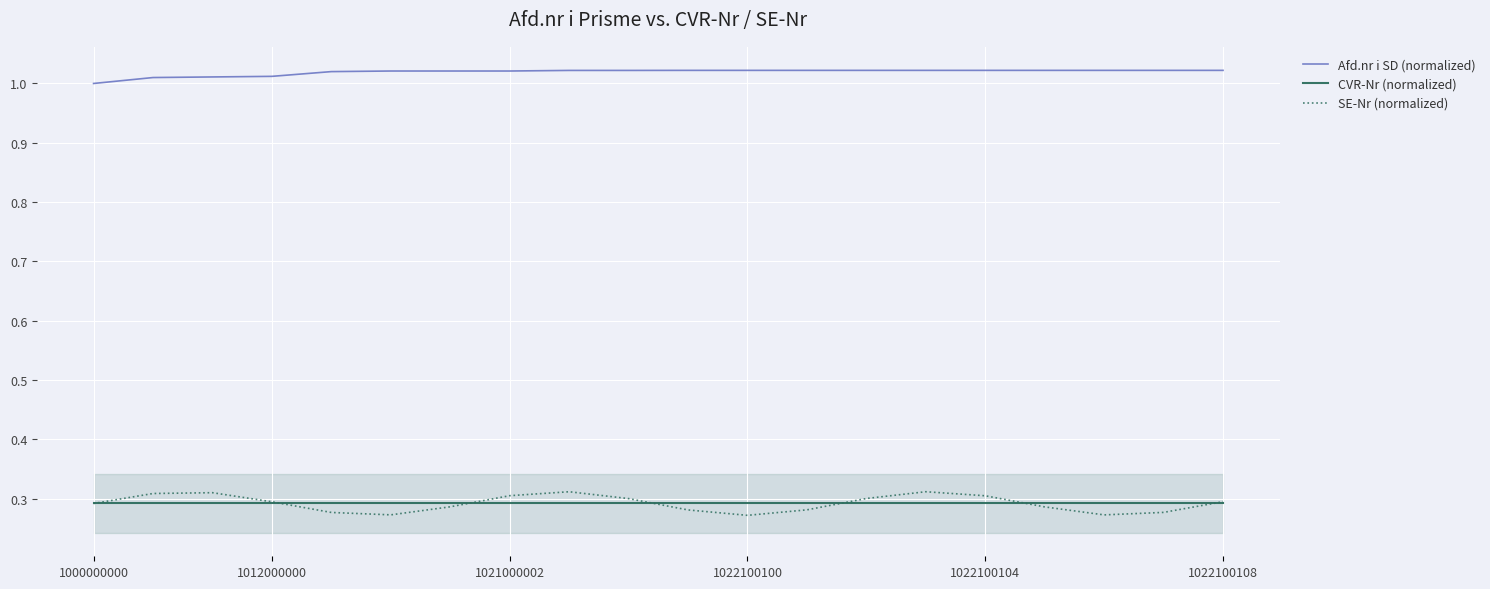

The value of SE-Nr (normalized) at 1000000000 is 0.3. True or false?

True